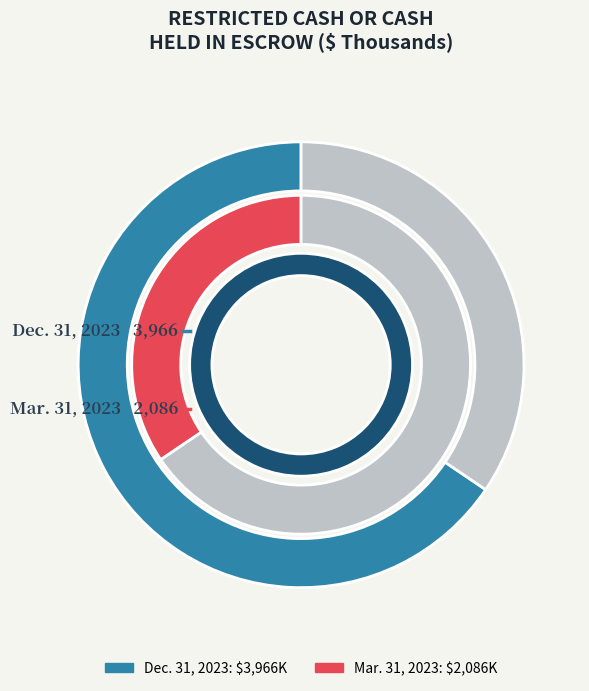

Rank the categories by value from highest to lowest.

Dec. 31, 2023, Mar. 31, 2023